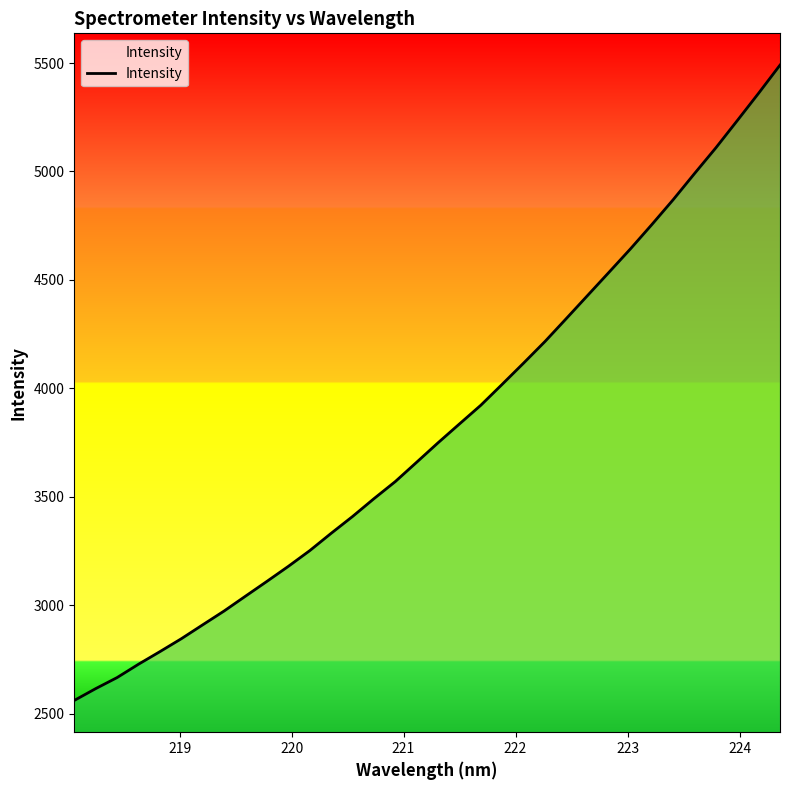

What is the smallest value displayed?

2561.7